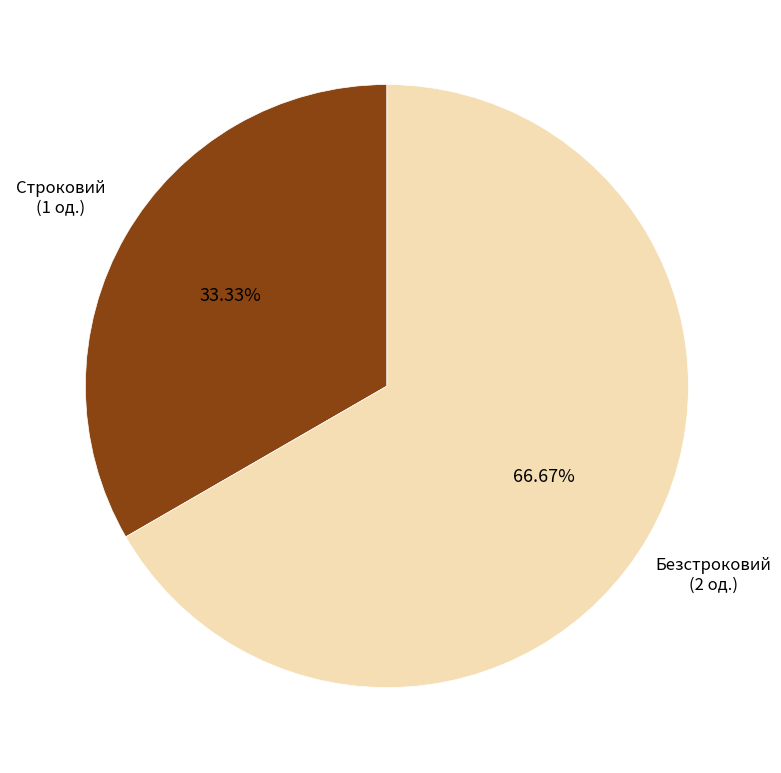

Is there any slice that represents more than half of the pie?

Yes